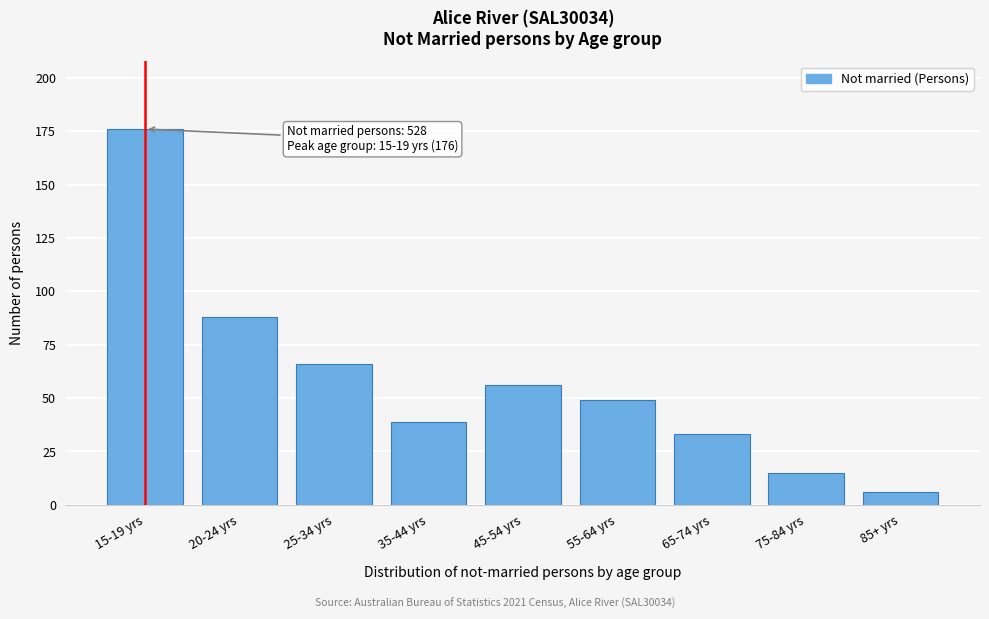

Reading right to left, transcribe all the data shown in this chart.

6	15	33	49	56	39	66	88	176